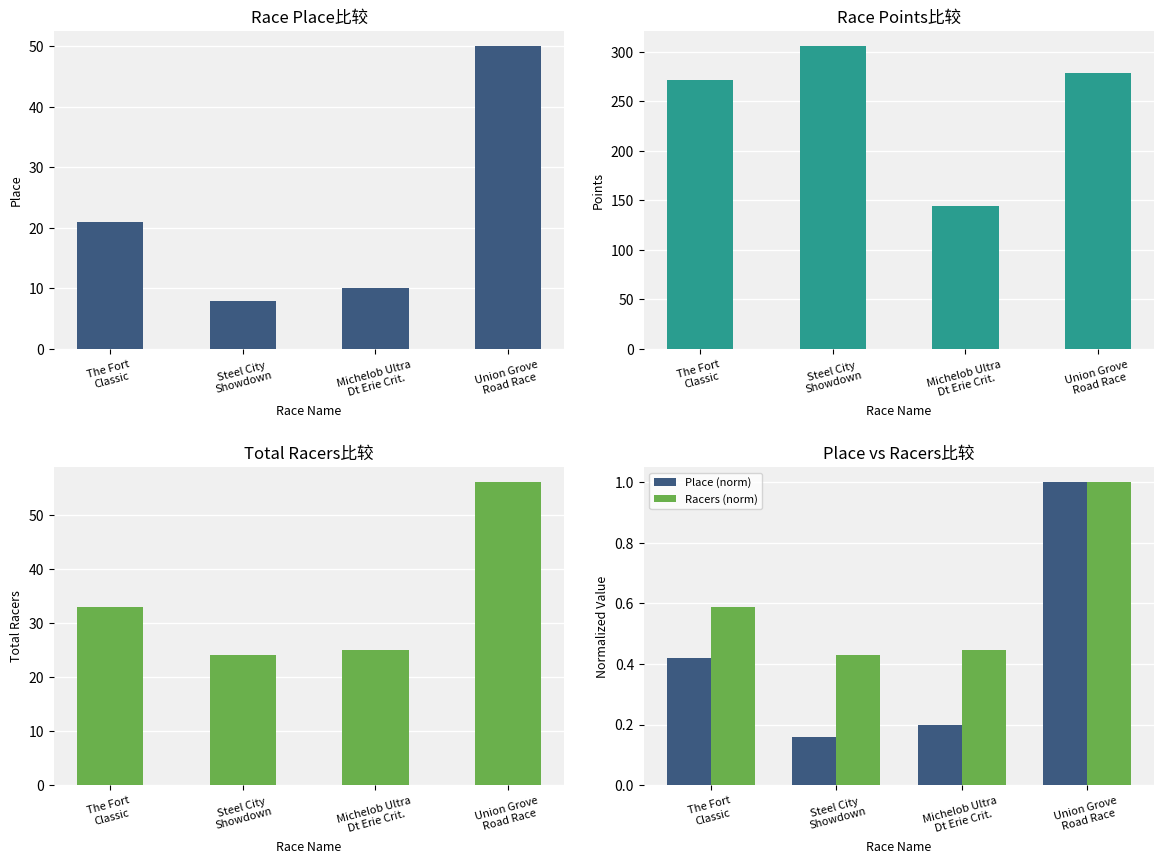

Rank the categories by Place value from highest to lowest.

Union Grove
Road Race, The Fort
Classic, Michelob Ultra
Dt Erie Crit., Steel City
Showdown